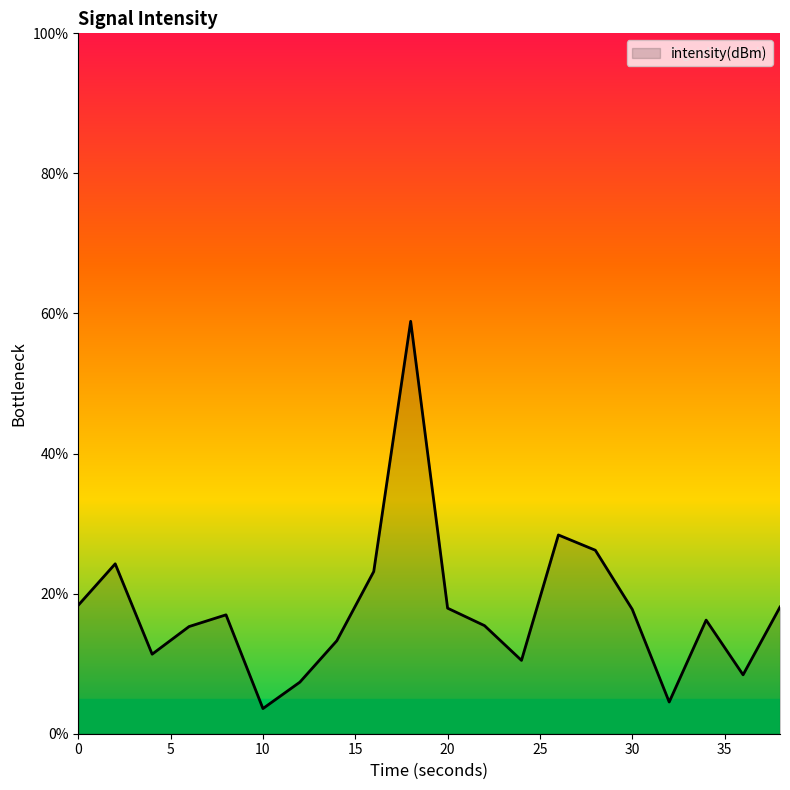

What is the difference between the maximum and minimum values?

55.3